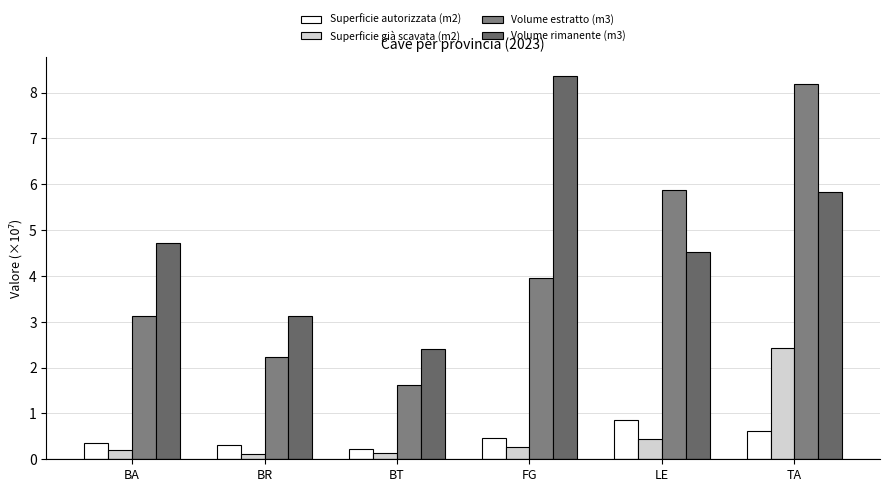

What is the label of the 5th bar from the left?

LE